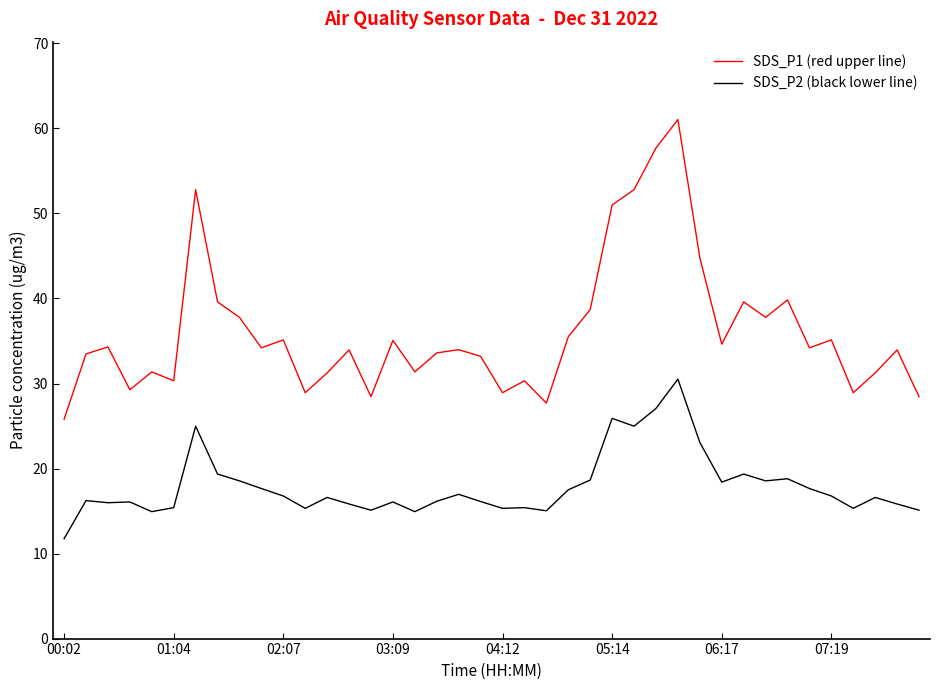

What is the minimum value shown in the chart?

11.8